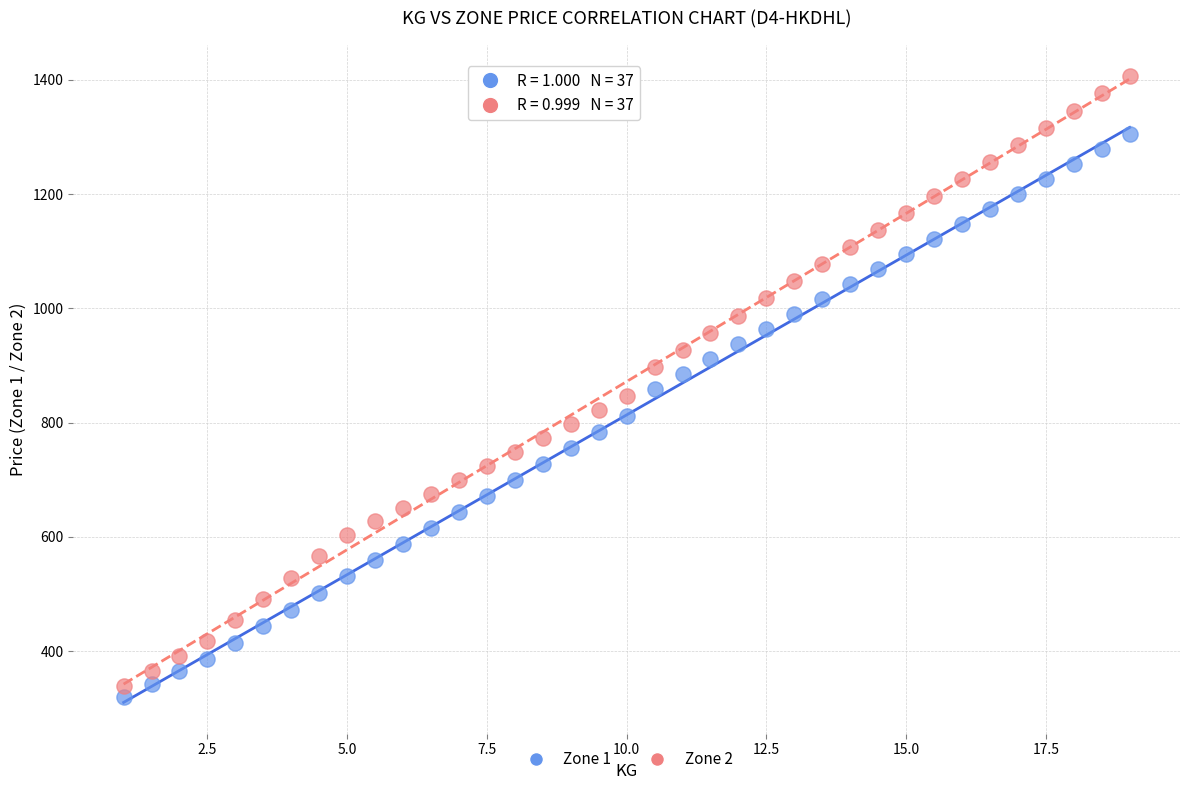

Across all data points, what is the range of X values (max minus min)?

18.0